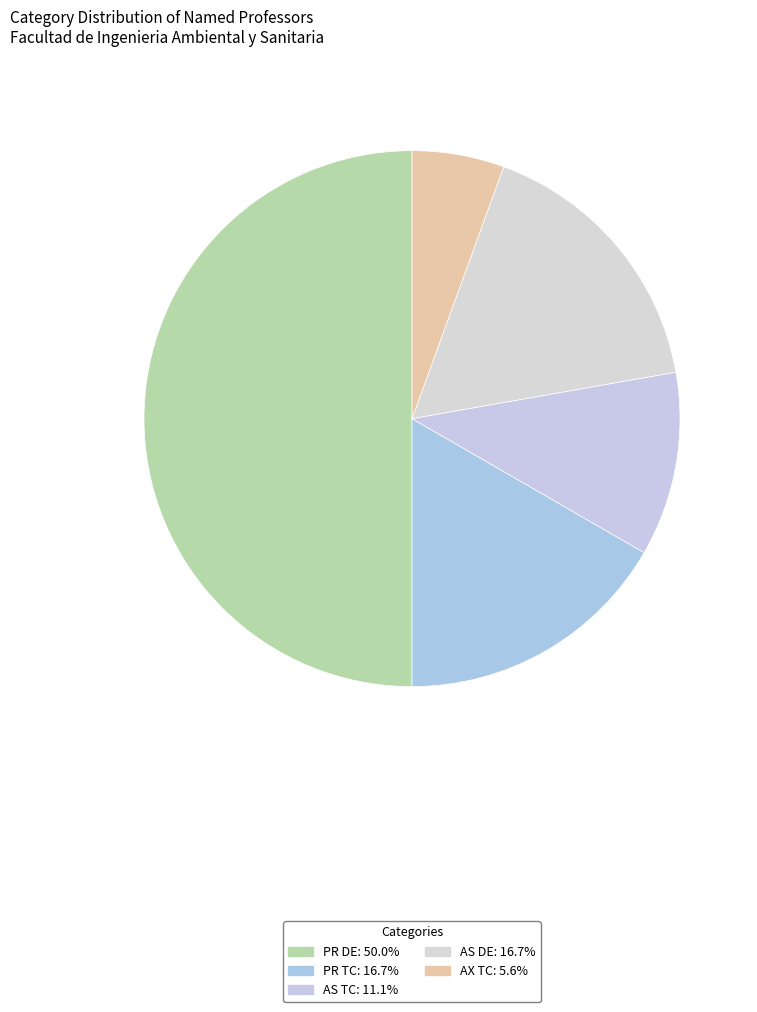

Combined, do AS TC and PR DE account for over 50%?

Yes